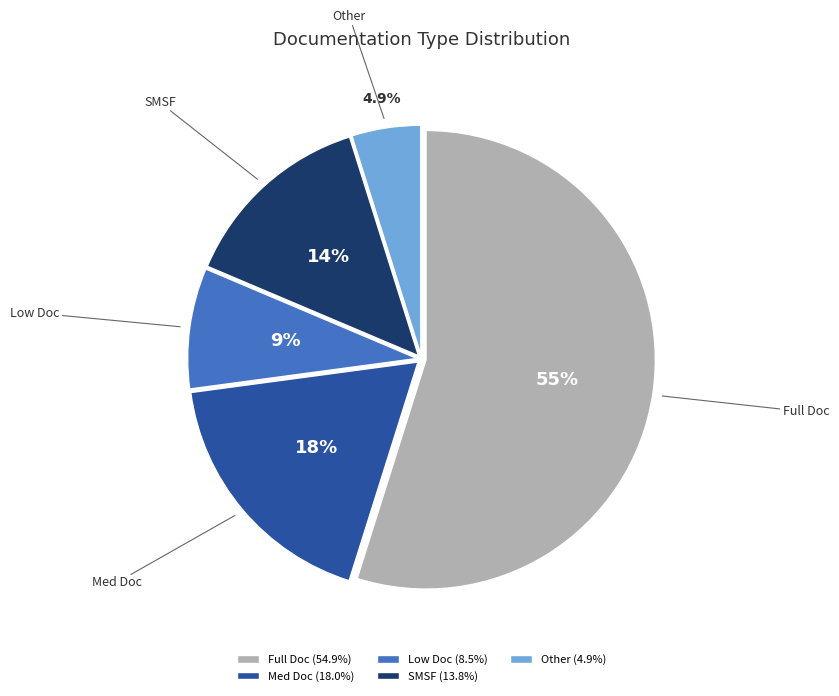

Rank the categories by value from lowest to highest.

Other, Low Doc, SMSF, Med Doc, Full Doc